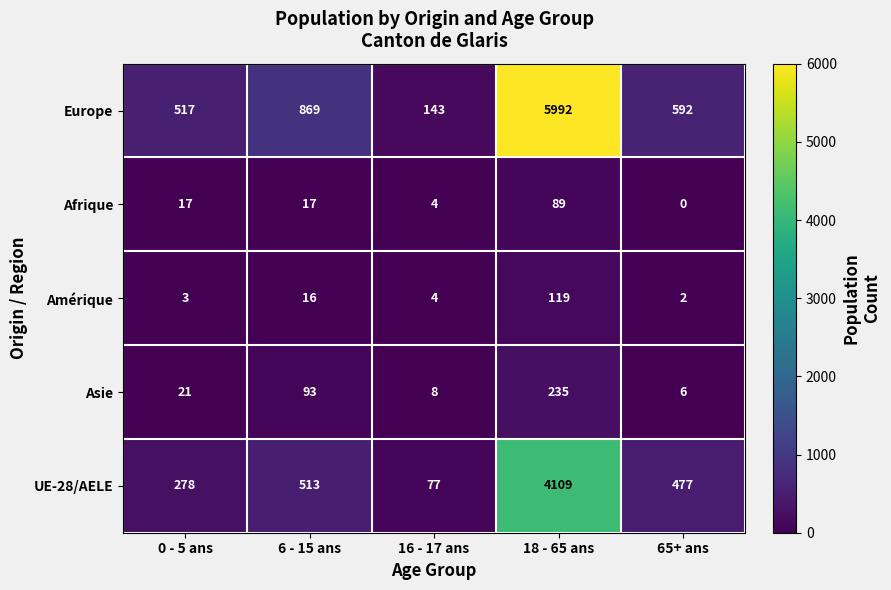

The UE-28/AELE series shows 477 at 65+ ans. True or false?

True